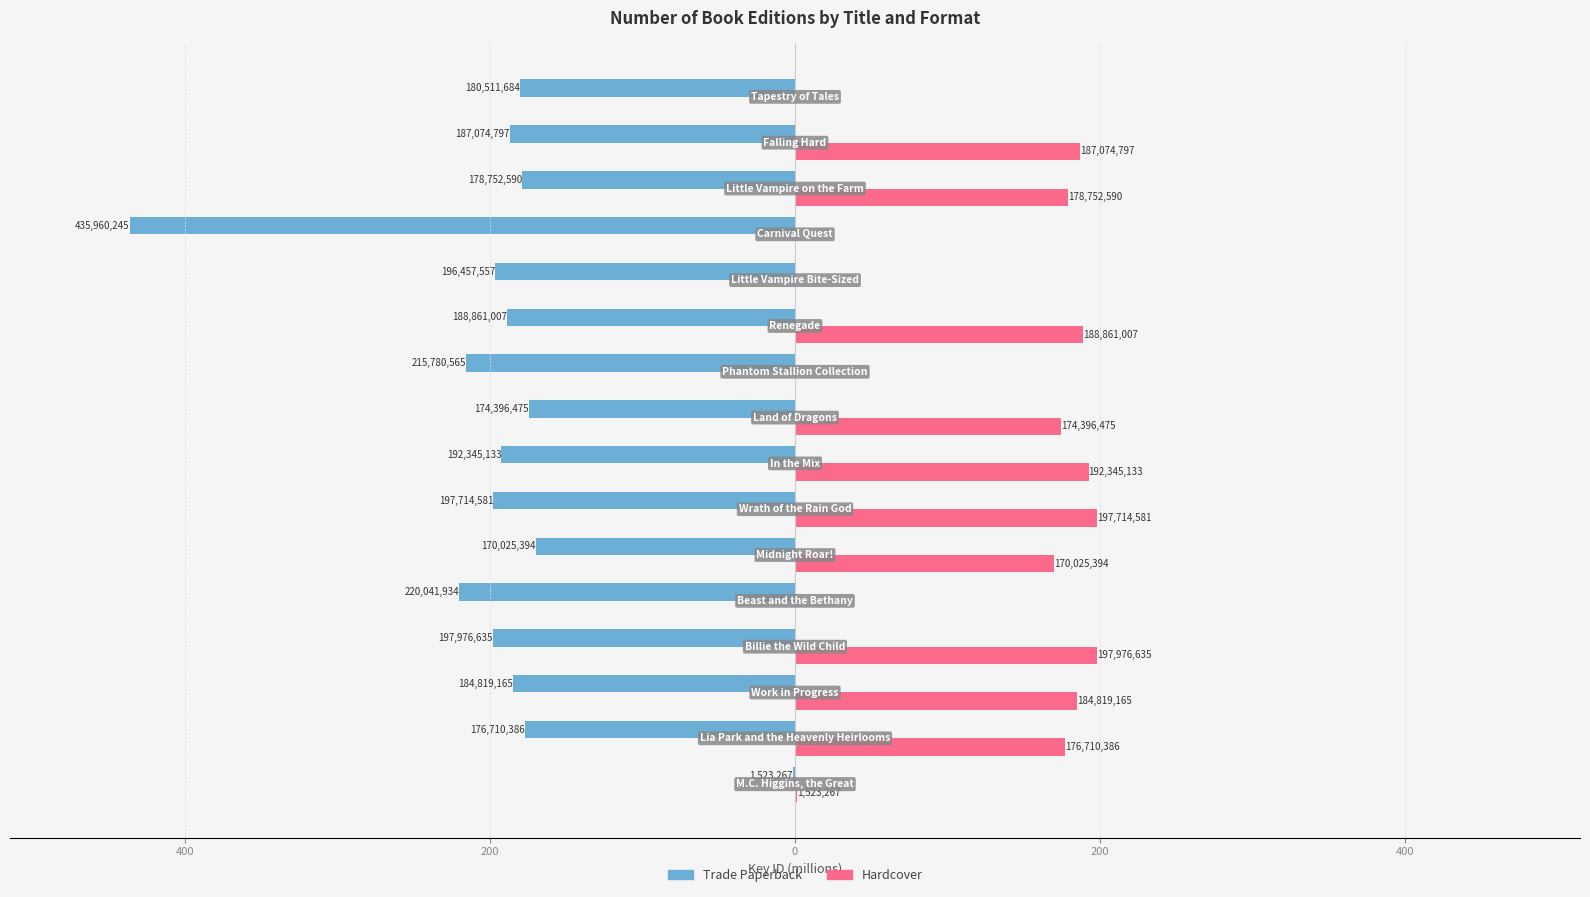

Reading left to right, extract all data points from this chart.

Trade Paperback: -1.5	-176.7	-184.8	-198.0	-220.0	-170.0	-197.7	-192.3	-174.4	-215.8	-188.9	-196.5	-436.0	-178.8	-187.1	-180.5
Hardcover: 1.5	176.7	184.8	198.0	0.0	170.0	197.7	192.3	174.4	0.0	188.9	0.0	0.0	178.8	187.1	0.0